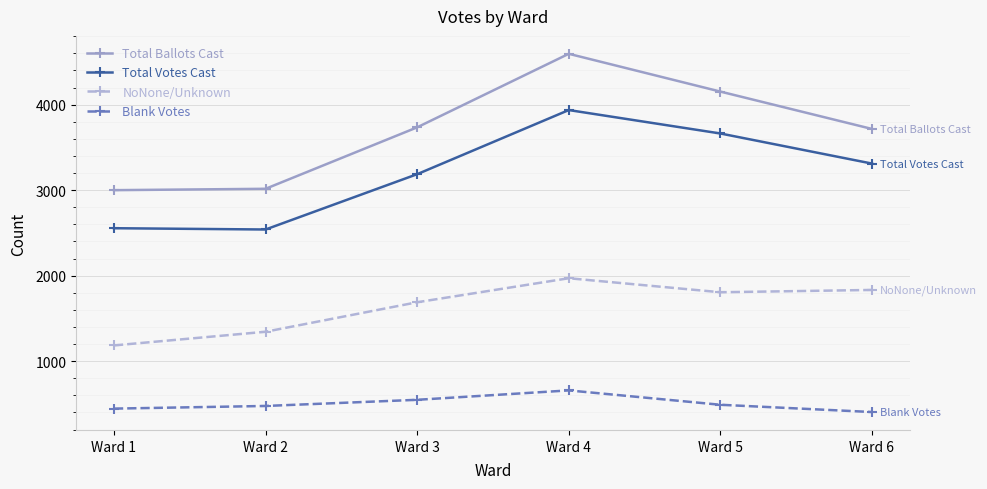

Does the chart display data point markers on the line(s)?

Yes